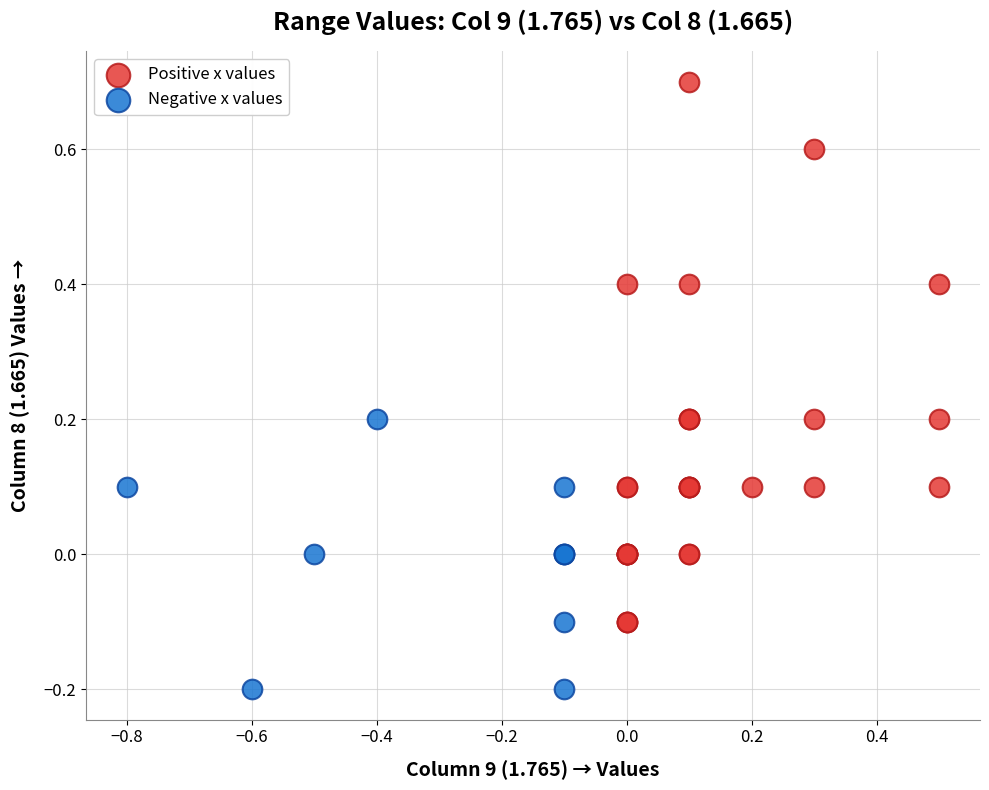

Which series has the widest spread of Y values?

Positive x values